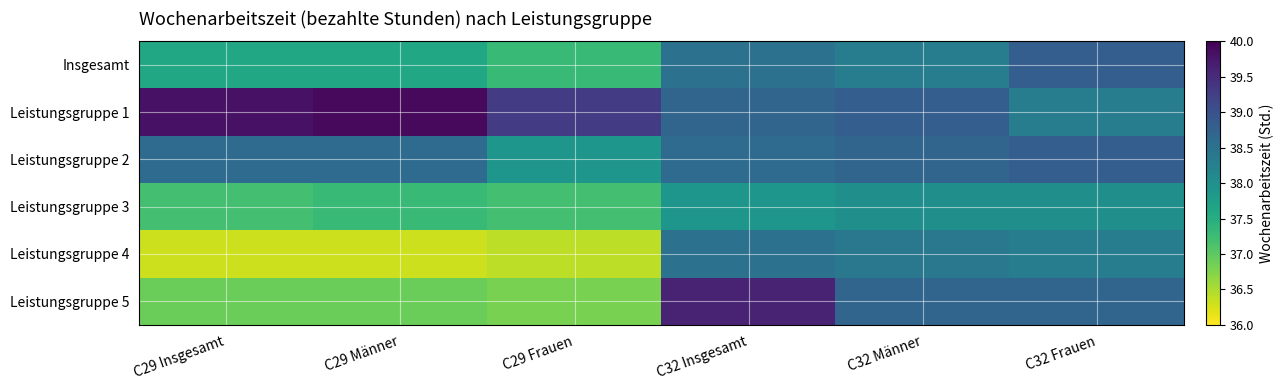

Which series has the largest total across all categories?

Leistungsgruppe 1